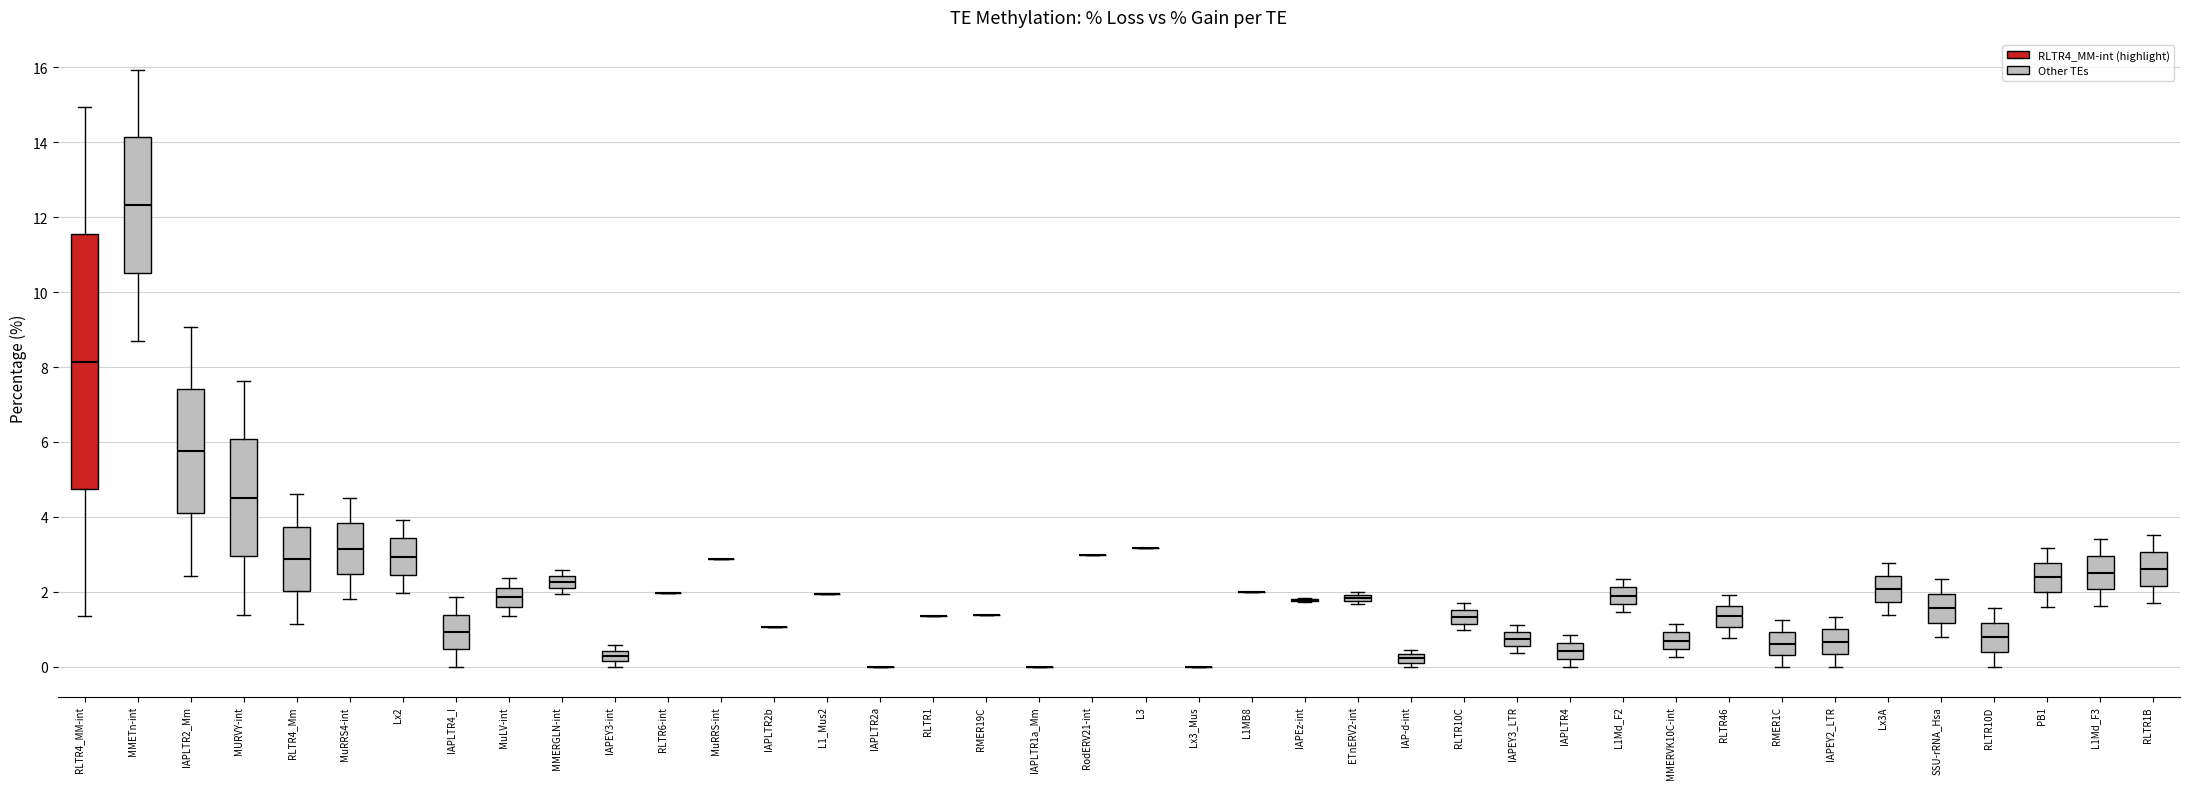

Comparing the boxes themselves (not the whiskers), which one is the tallest?

RLTR4_MM-int